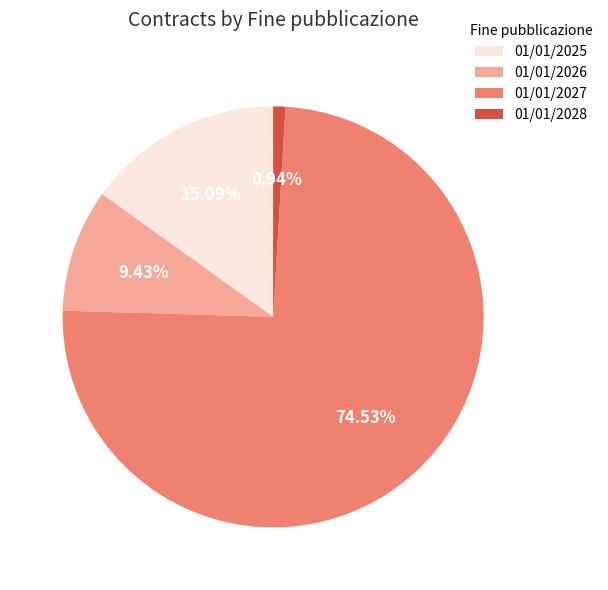

Which slice is the smallest?

01/01/2028